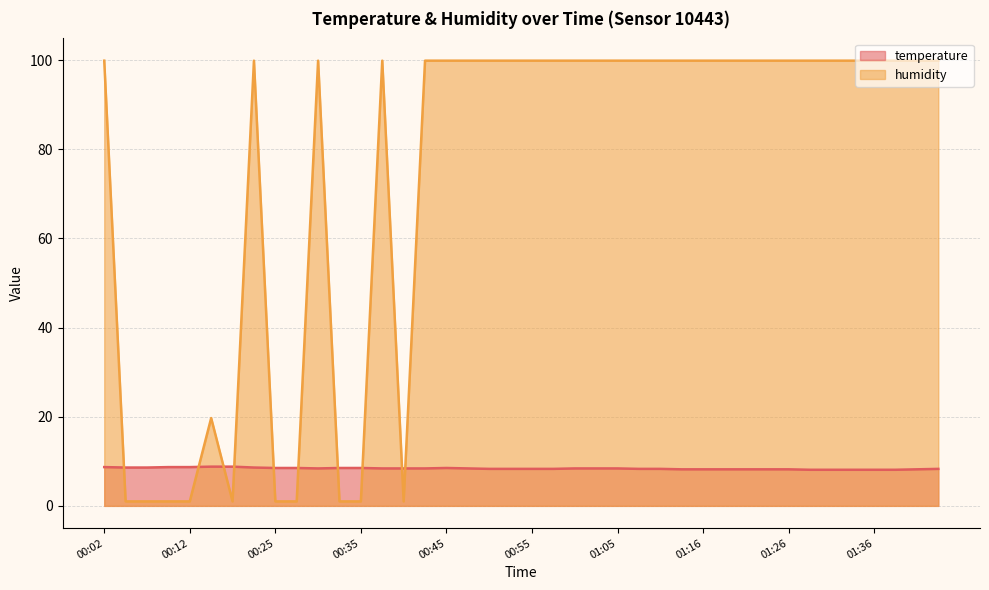

At which category does the chart reach its peak across all series?

00:02